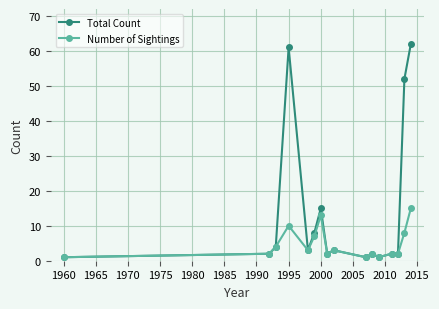

True or false: Total Count has more than 2 points higher than both neighbors.

True